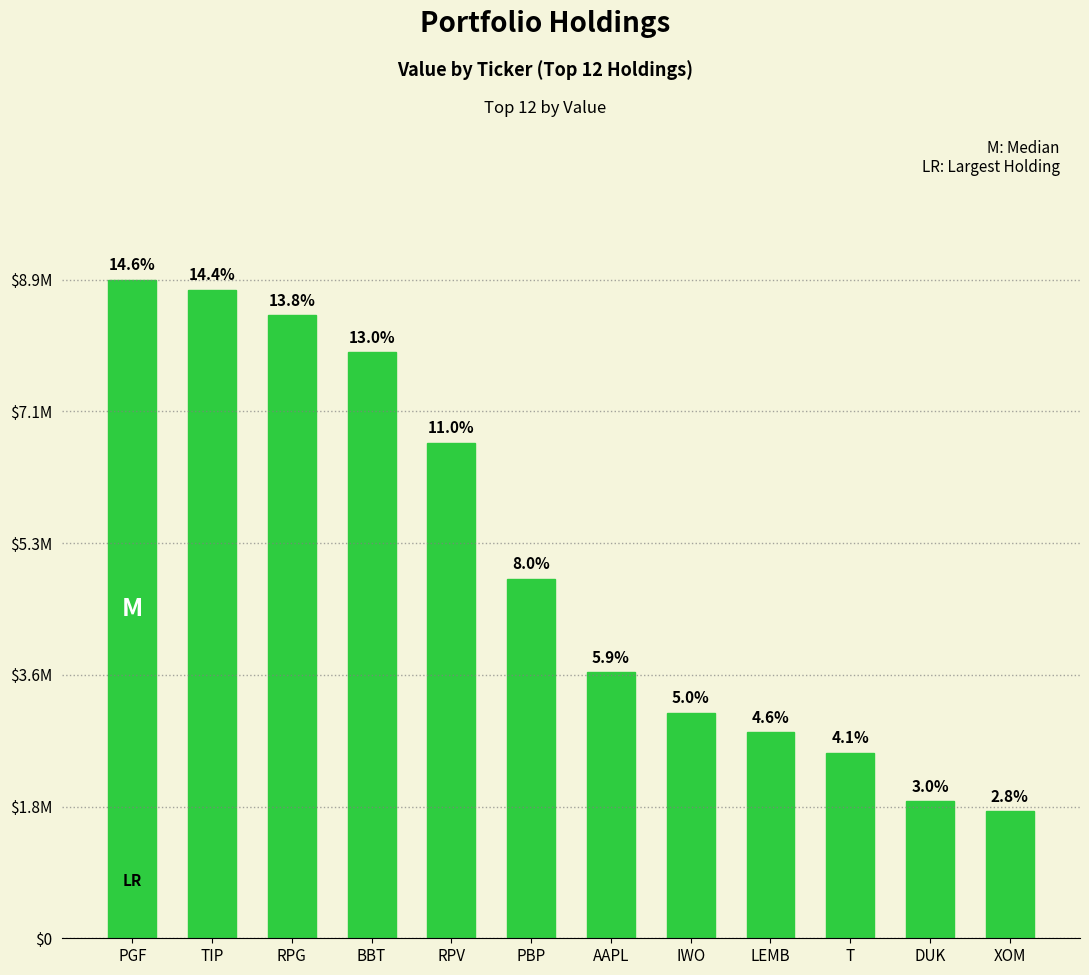

Are the bars horizontal?

No